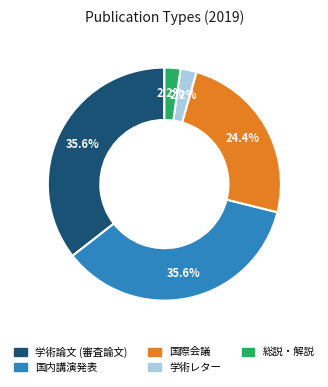

Do 学術論文 (審査論文) and 学術レター together represent more than half of the pie?

No